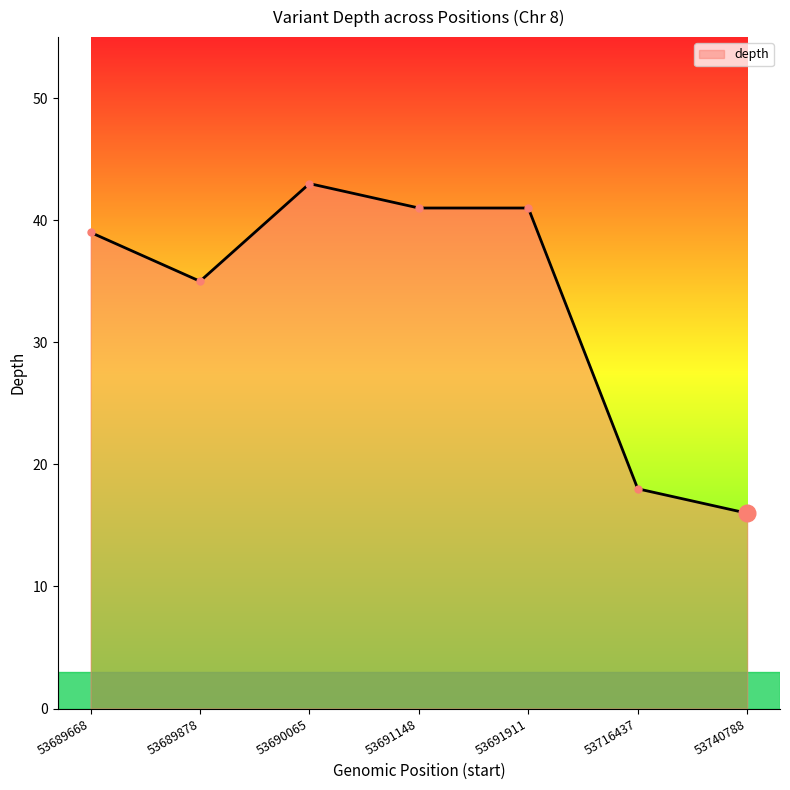

Which has a higher value, 53689878 or 53690065?

53690065